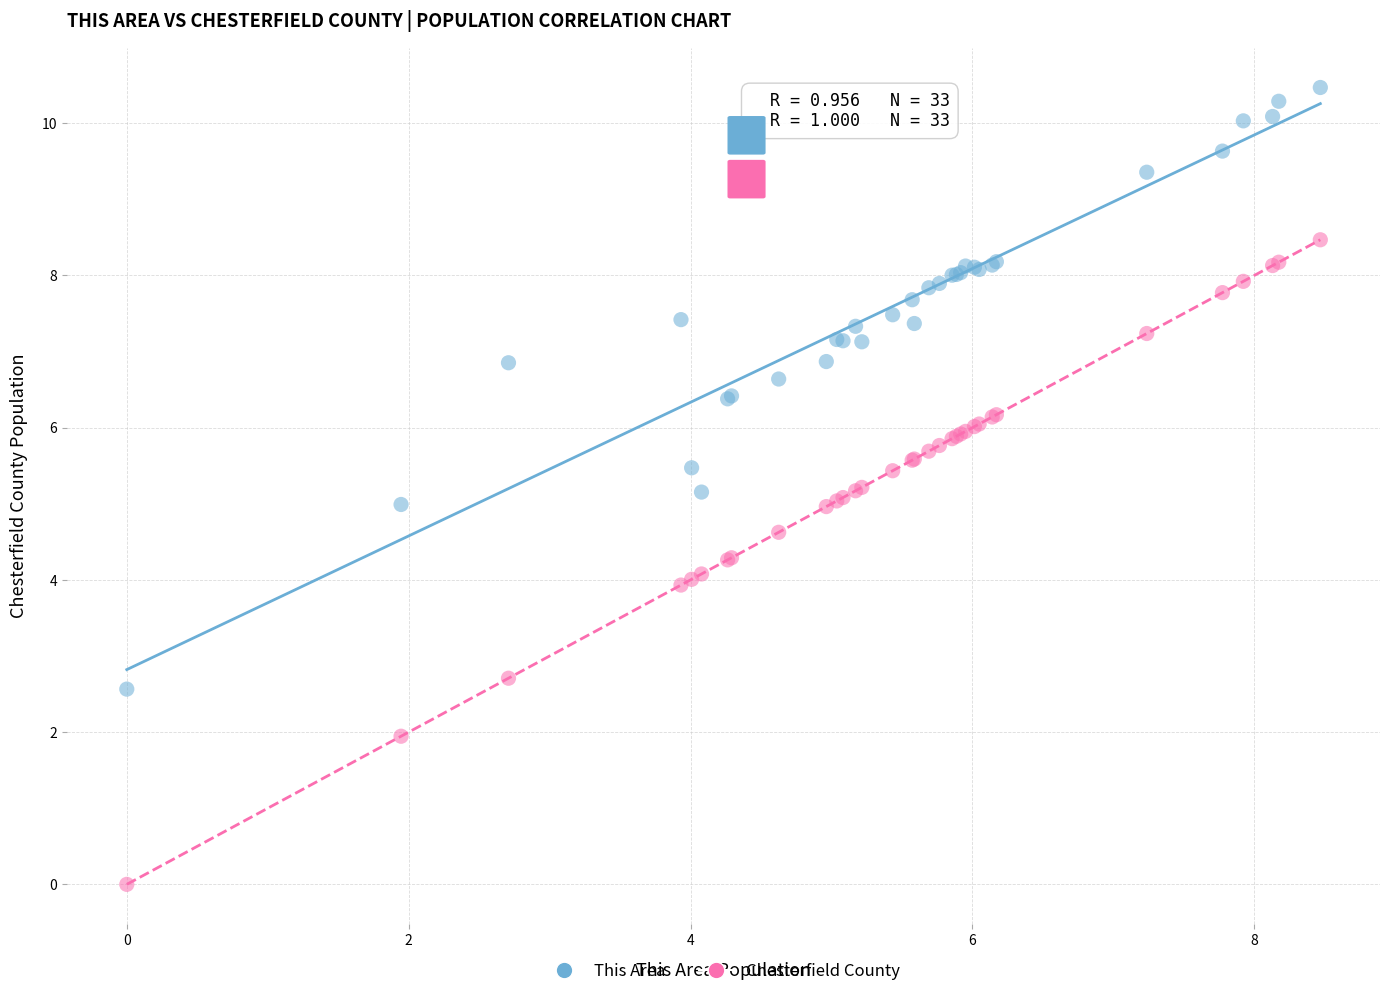

What is the X range (max minus min) for the scatter plot?

8.5